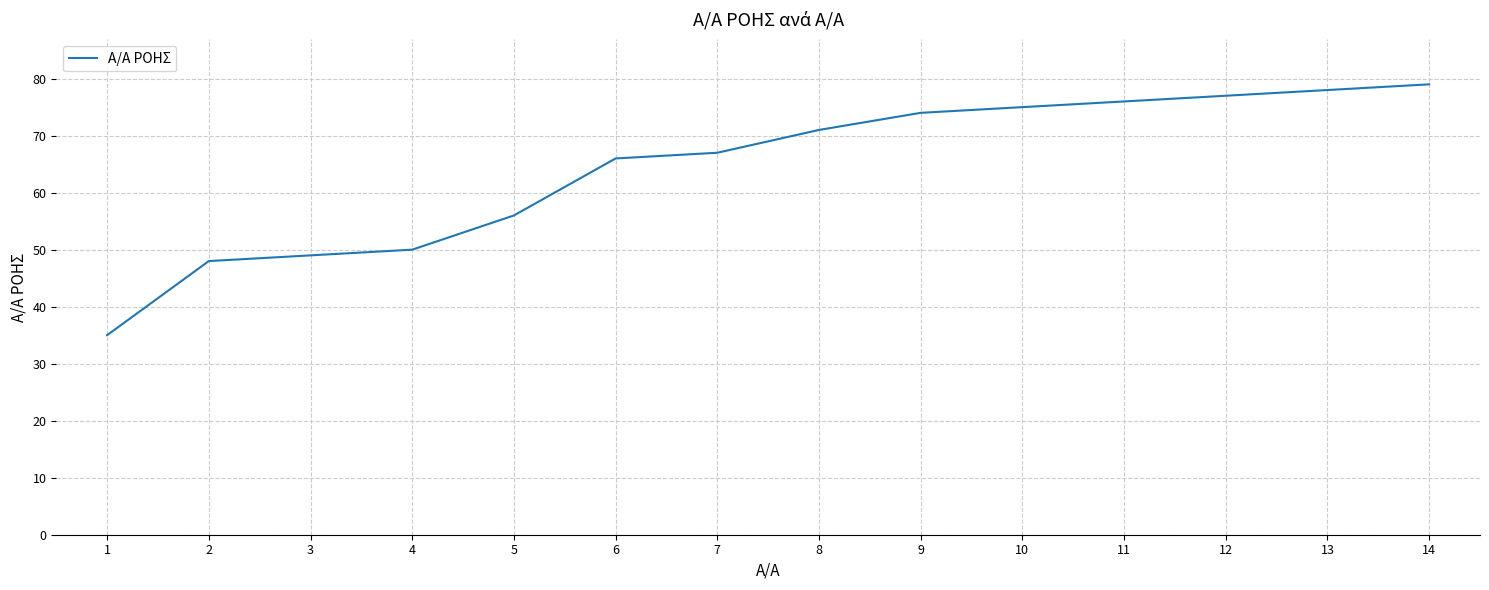

At which label is the value closest to 57?

5